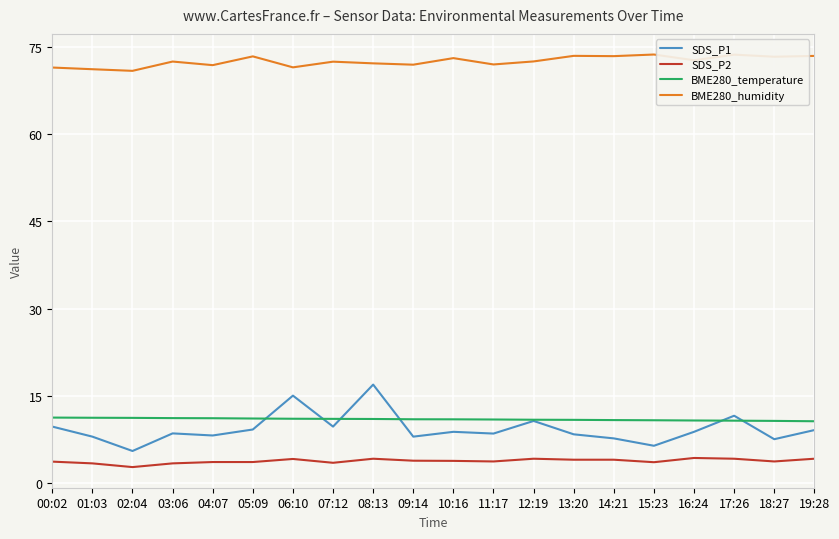

Rank the series by their maximum value, from highest to lowest.

BME280_humidity, SDS_P1, BME280_temperature, SDS_P2